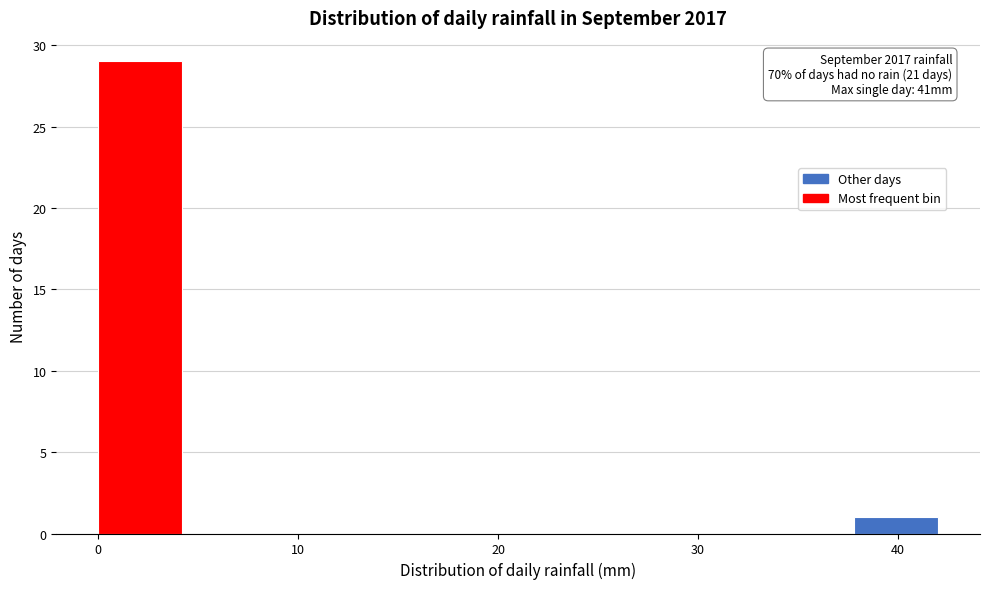

Over which range of the x-axis is the bar tallest?

0.0 to 4.2